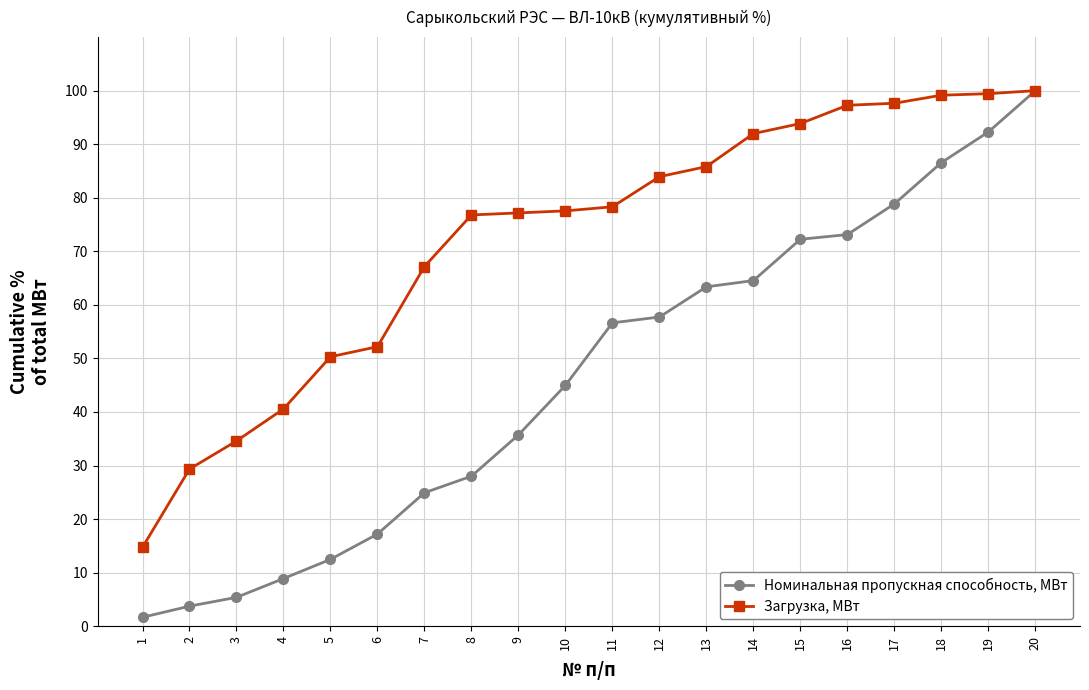

Between 5 and 6, which series saw the biggest shift?

Номинальная пропускная способность, МВт